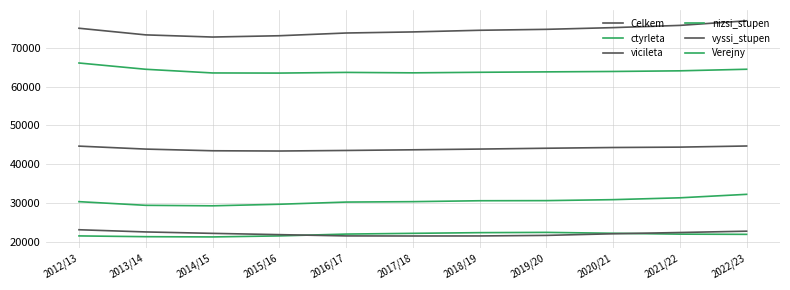

True or false: Verejny and Celkem intersect in this chart.

False